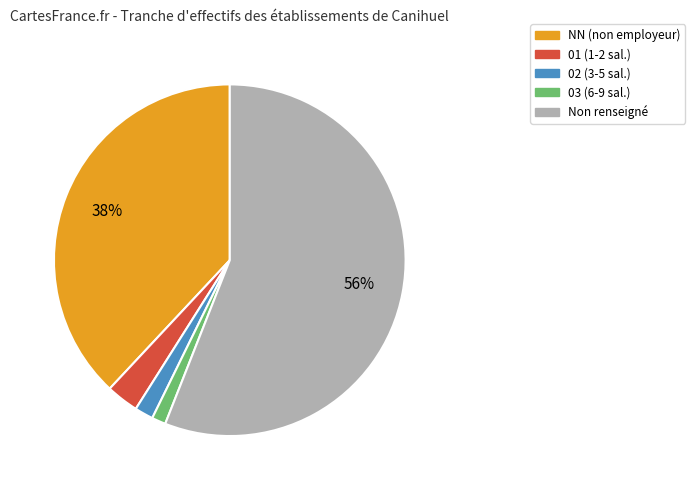

How many slices are in this pie chart?

5